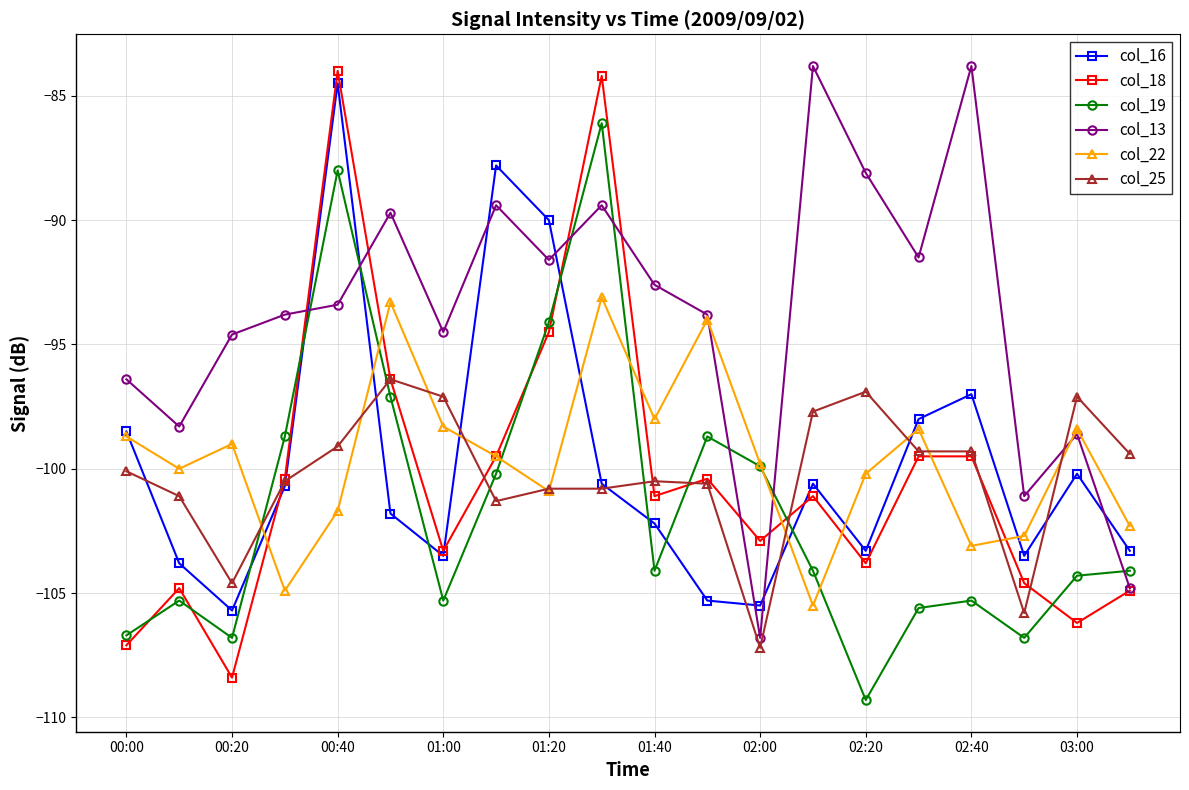

True or false: col_13 has more than 1 points higher than both neighbors.

True